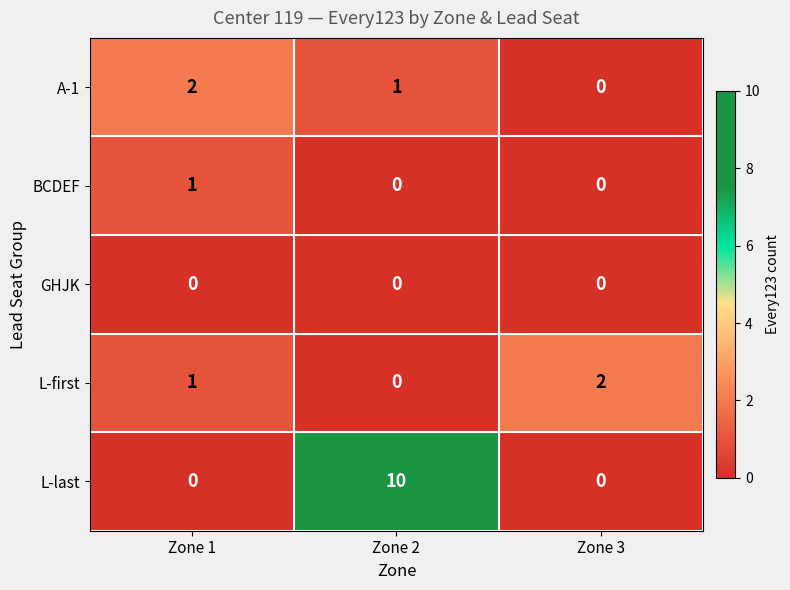

Reading left to right, list all the values displayed in this chart.

A-1: 2	1	0
BCDEF: 1	0	0
GHJK: 0	0	0
L-first: 1	0	2
L-last: 0	10	0